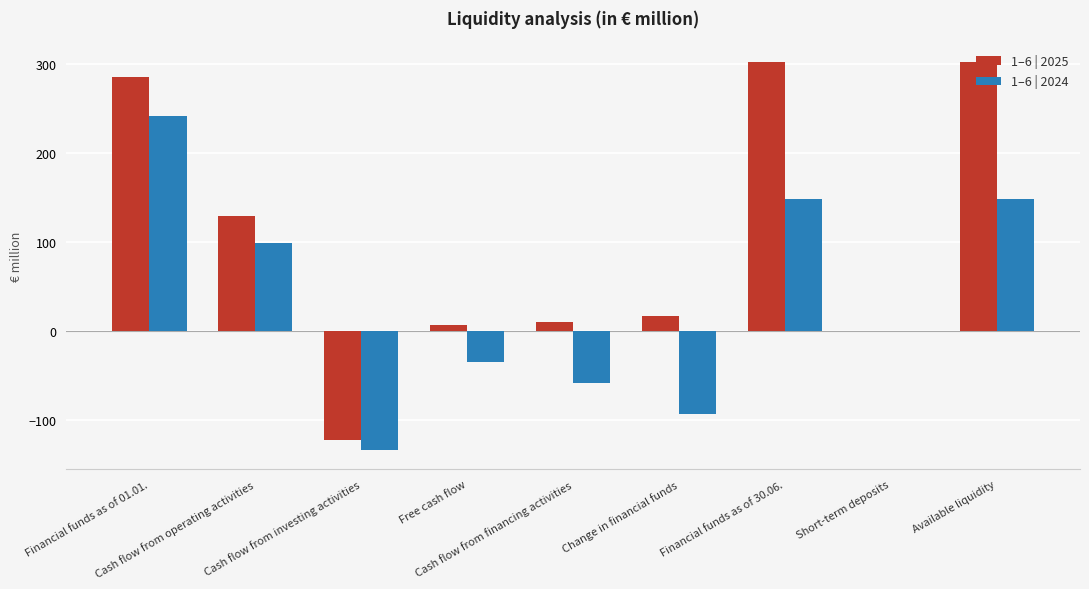

Which series has the largest total across all categories?

1–6 | 2025